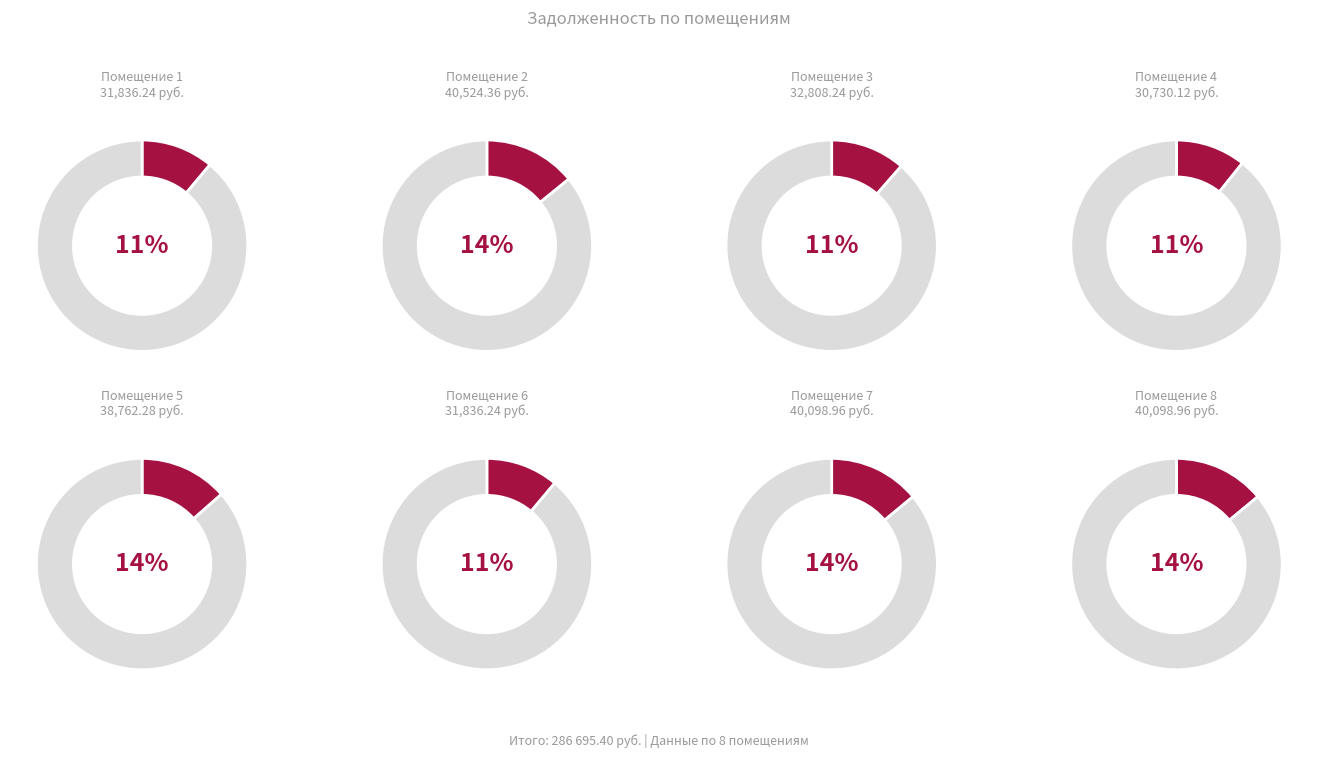

Is the sum of 1 and 3 greater than half?

No